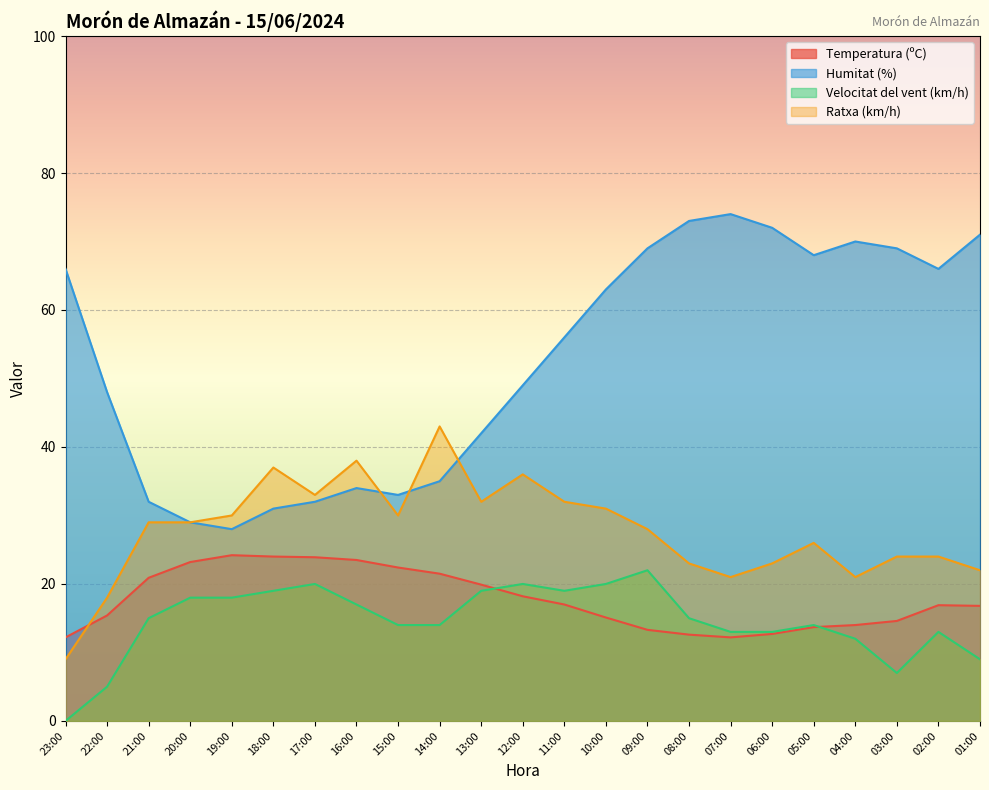

Count the number of data series in this chart.

4